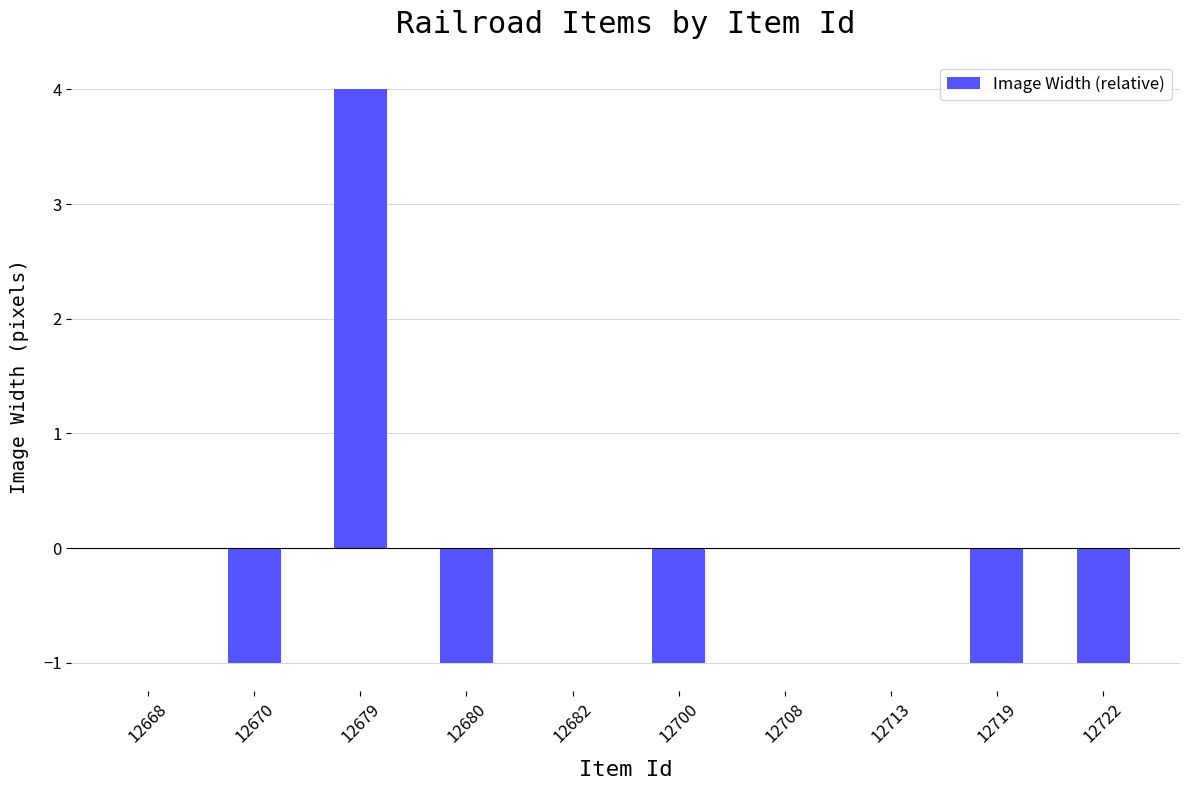

What is the sum of the values at 12668 and 12679?

4